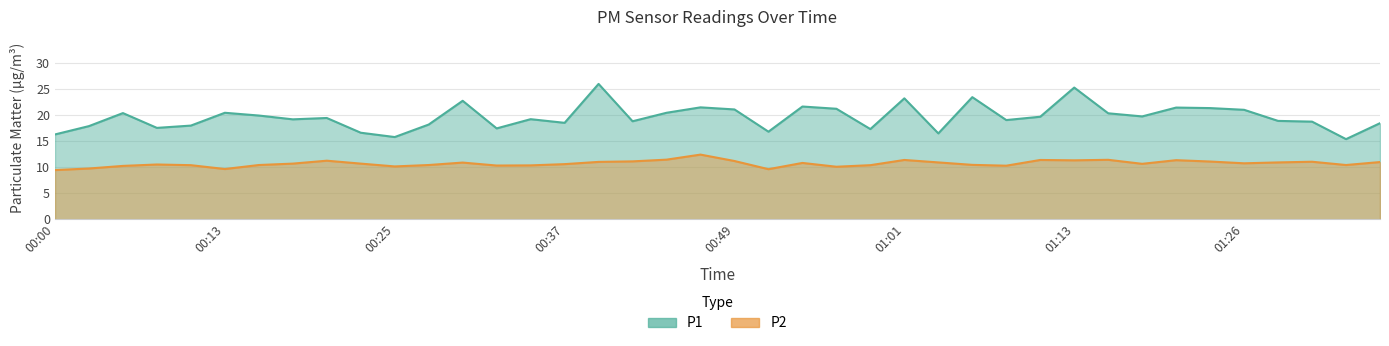

True or false: P2 and P1 intersect in this chart.

False